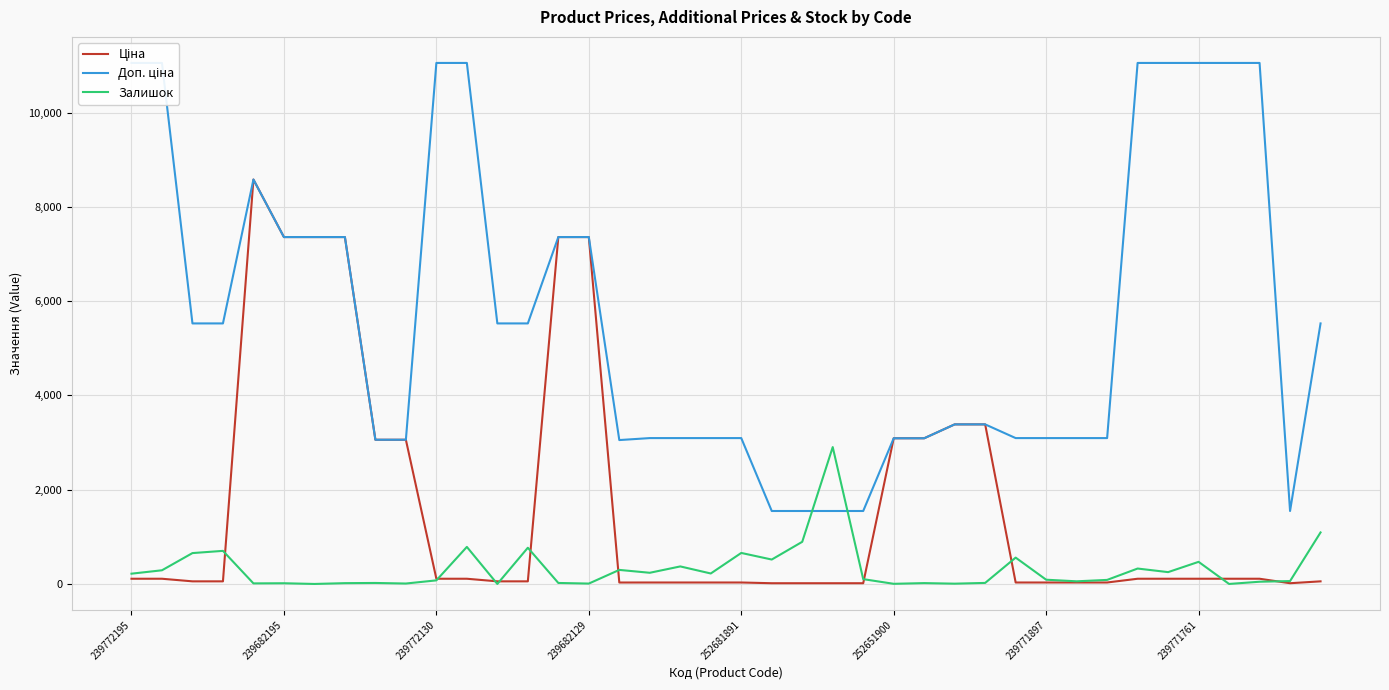

After their last crossing, which series has the higher values: Доп. ціна or Залишок?

Доп. ціна